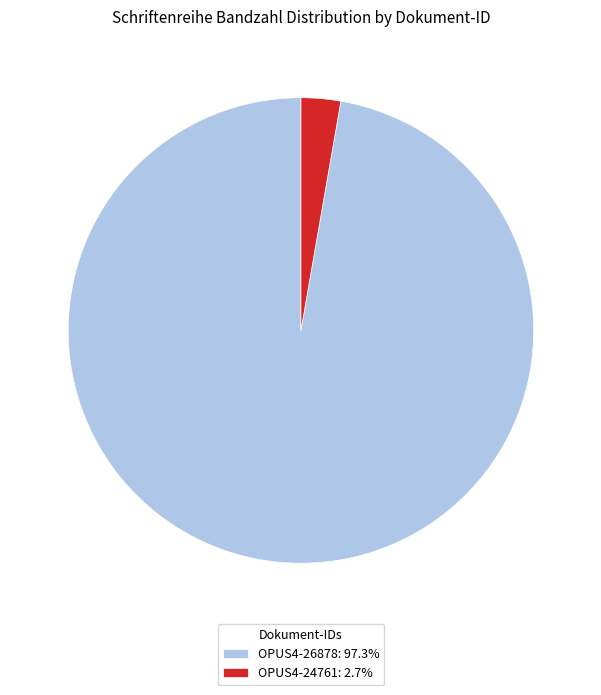

Approximately how many times larger is the value at OPUS4-26878: 97.3% compared to OPUS4-24761: 2.7%?

35.4